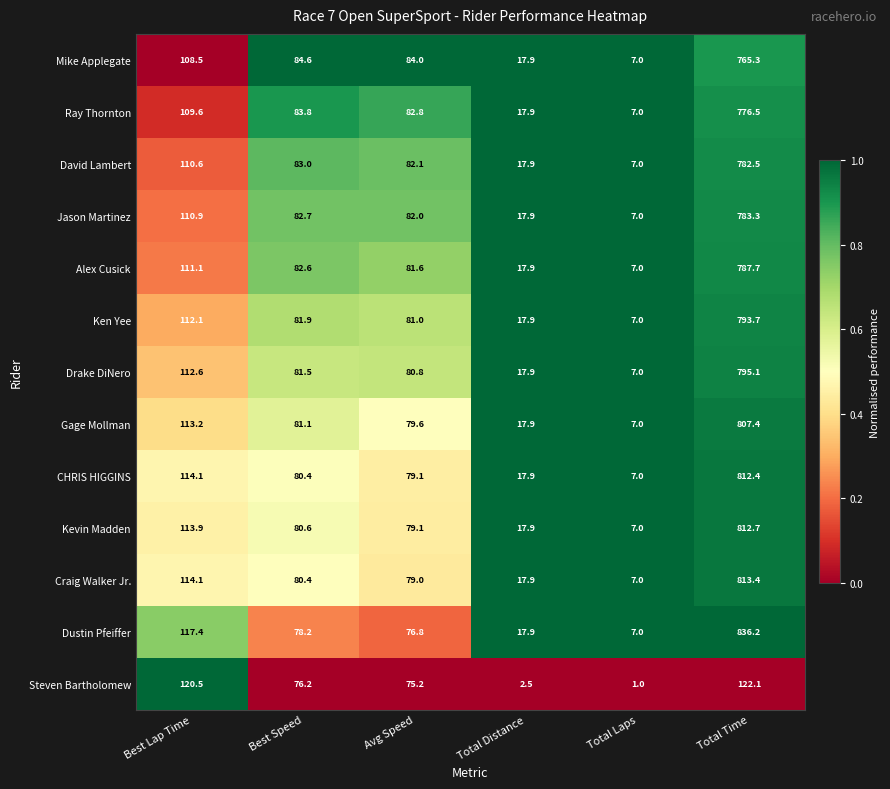

True or false: Drake DiNero has a value of 17.9 at Total Distance.

True